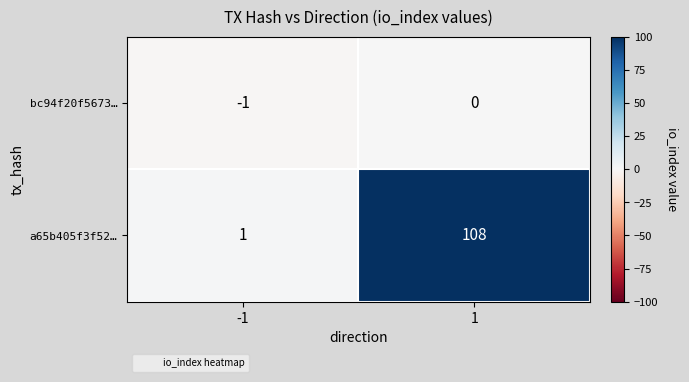

True or false: a65b405f3f52… has a value of 35 at 1.

False